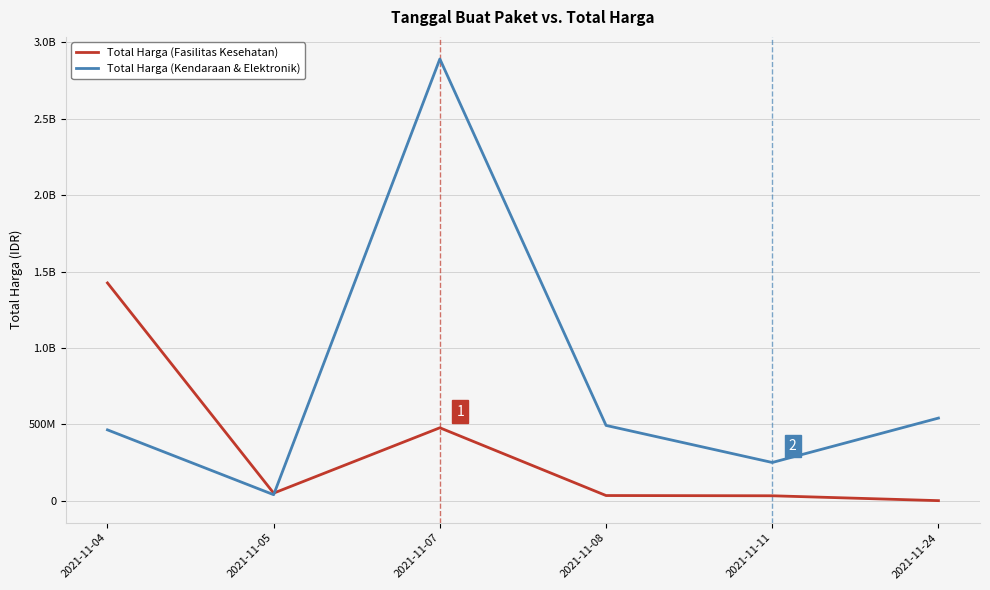

What are all the series names shown in the legend?

Total Harga (Fasilitas Kesehatan), Total Harga (Kendaraan & Elektronik)